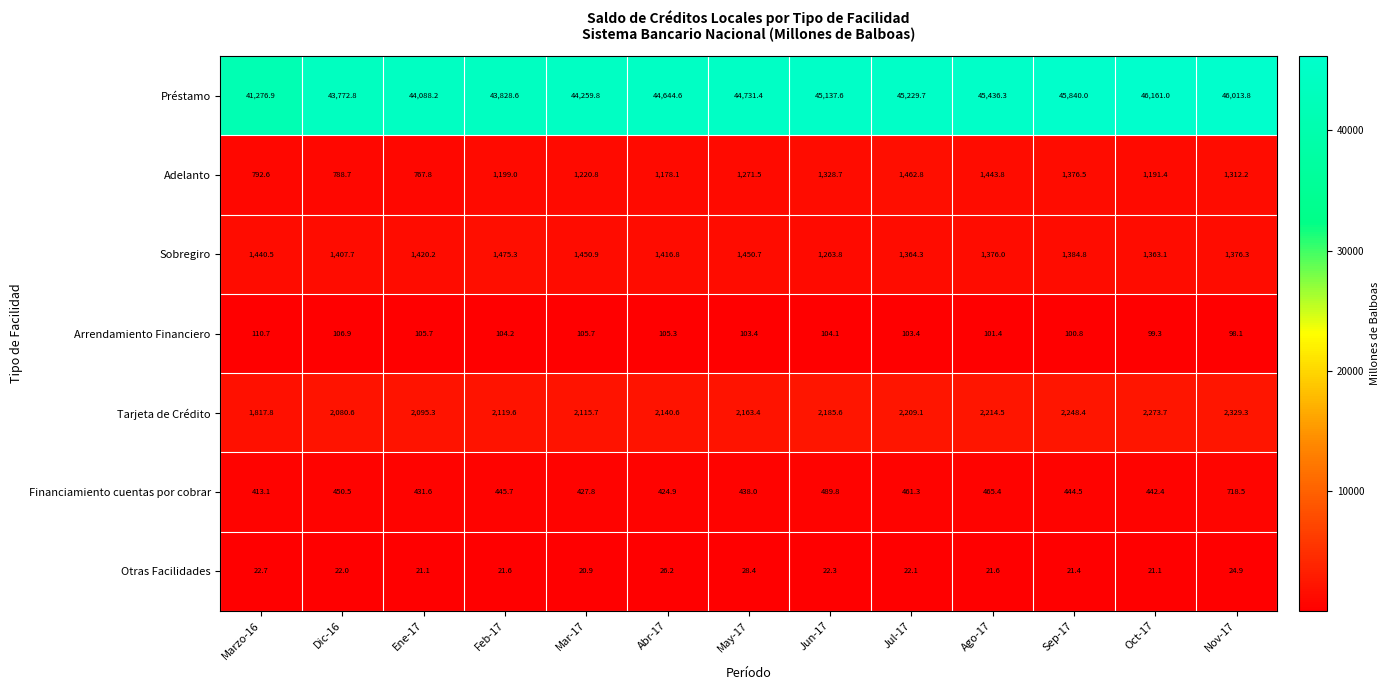

How many data points does each series have?

13